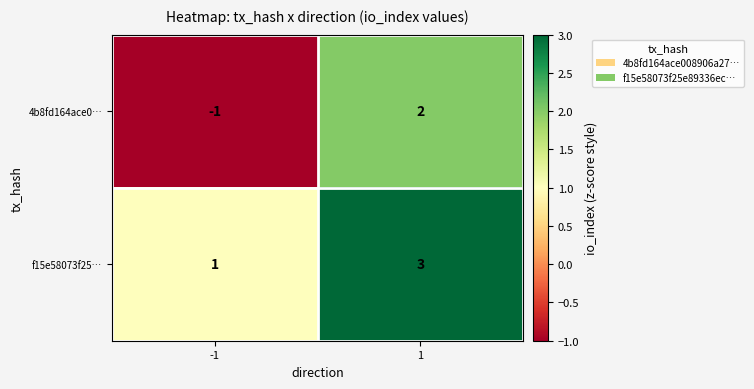

Rank the series by their maximum value, from highest to lowest.

f15e58073f25…, 4b8fd164ace0…